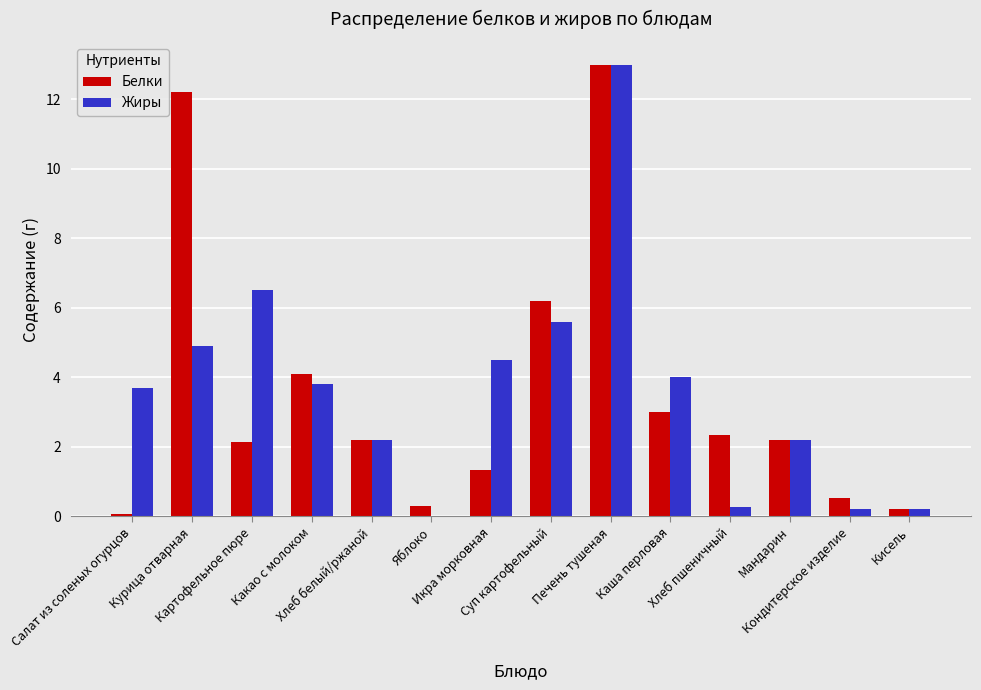

What is the maximum value shown in the chart?

13.0